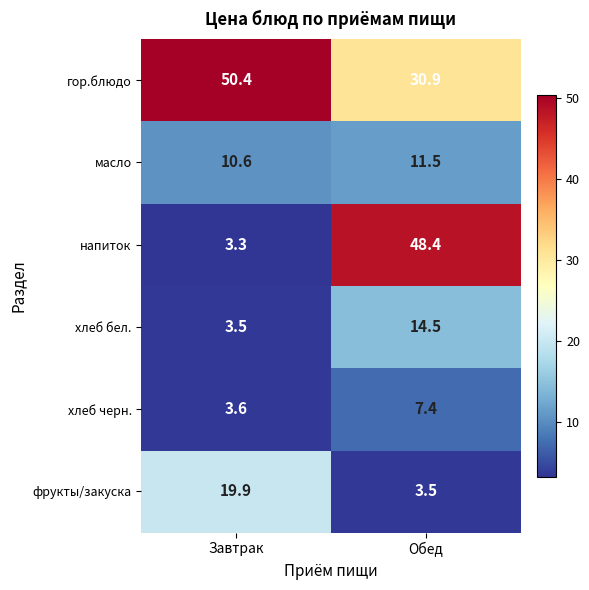

Where is масло nearest to the value 11?

Завтрак